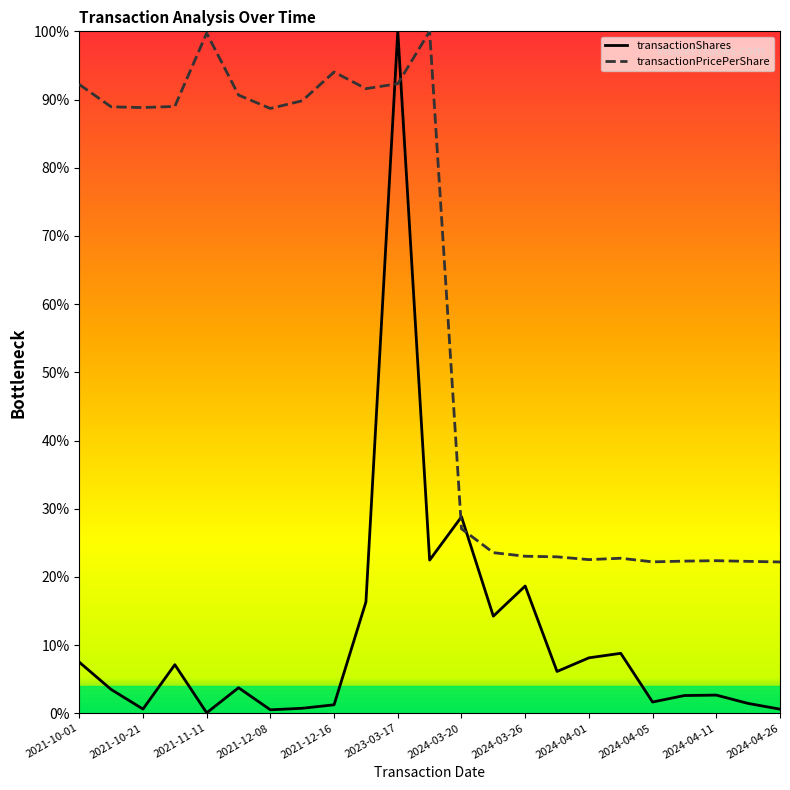

What is the maximum value for transactionShares?

100.0